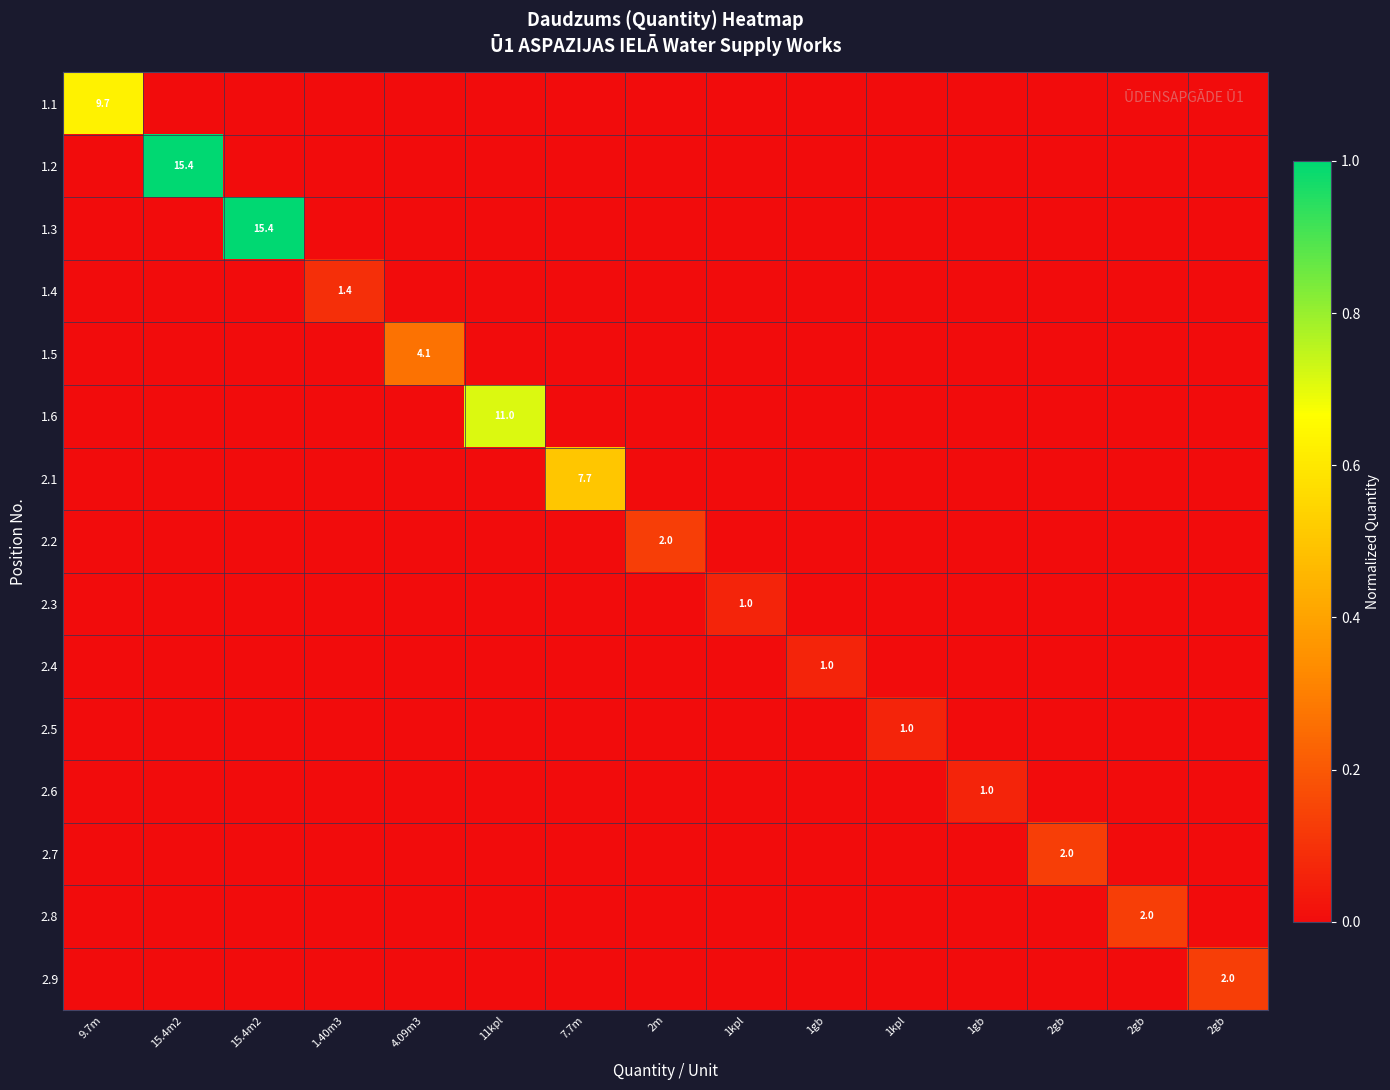

How many 2.7 values are between 0 and 1?

15